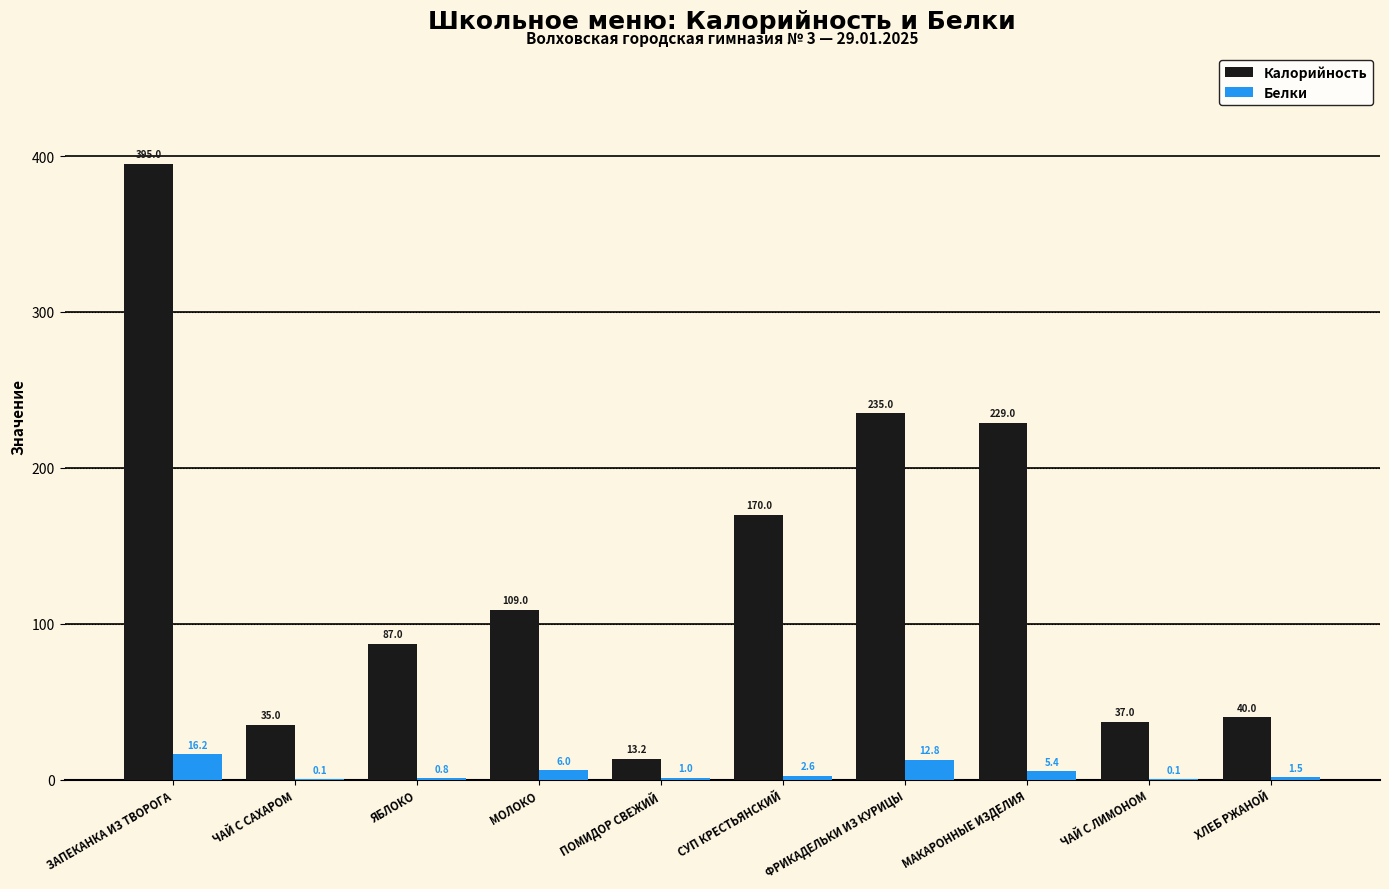

Is the value of Калорийность at ФРИКАДЕЛЬКИ ИЗ КУРИЦЫ greater than the value of Белки at МОЛОКО?

Yes